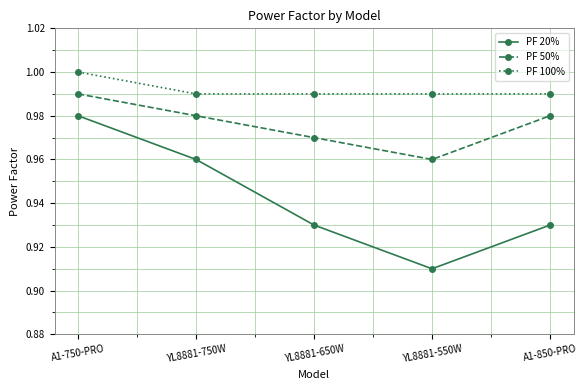

Which series has the largest range (max minus min)?

PF 20%